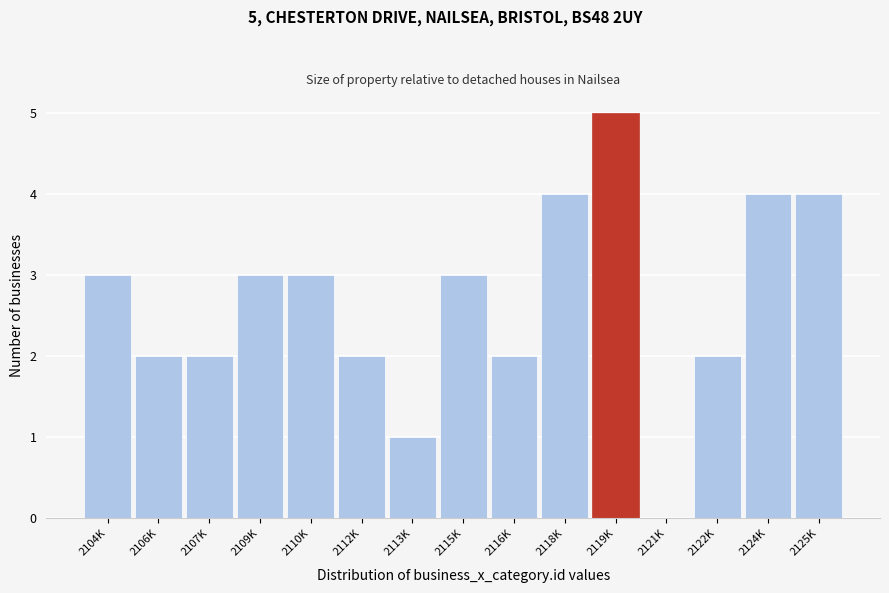

Reading left to right, list all the values displayed in this chart.

2104K=3	2106K=2	2107K=2	2109K=3	2110K=3	2112K=2	2113K=1	2115K=3	2116K=2	2118K=4	2119K=5	2121K=0	2122K=2	2124K=4	2125K=4